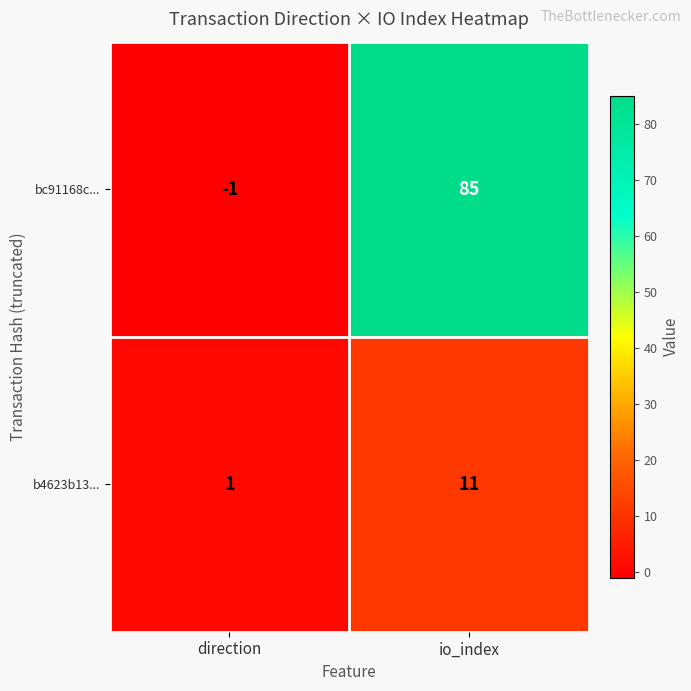

Reading right to left, transcribe all the data shown in this chart.

bc91168c...: io_index=85	direction=-1
b4623b13...: io_index=11	direction=1